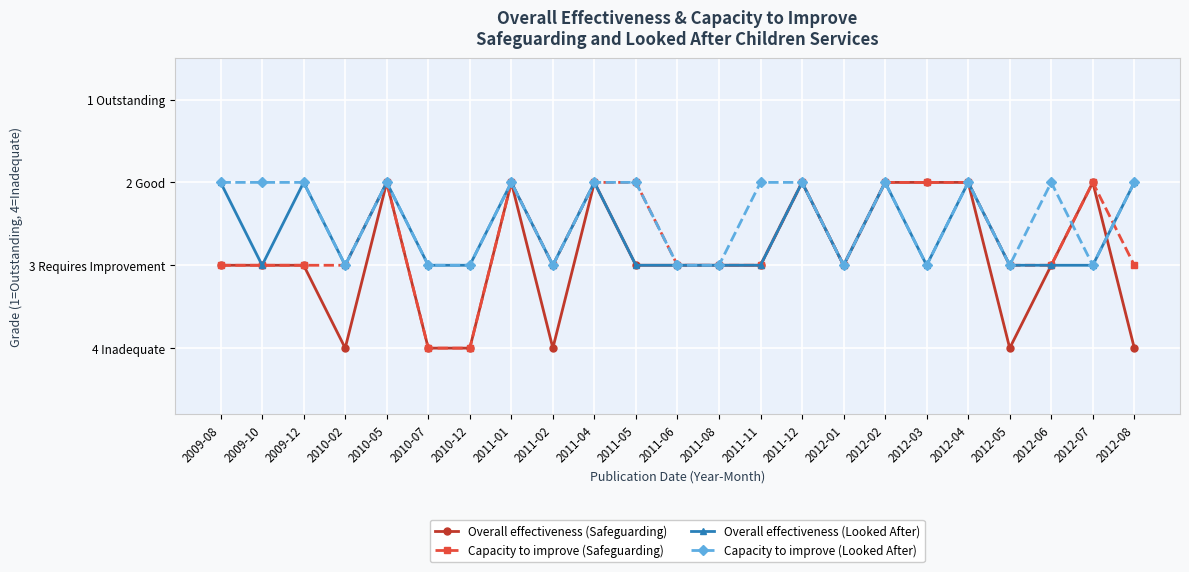

True or false: Capacity to improve (Looked After) has a value of 5 at 2012-03.

False